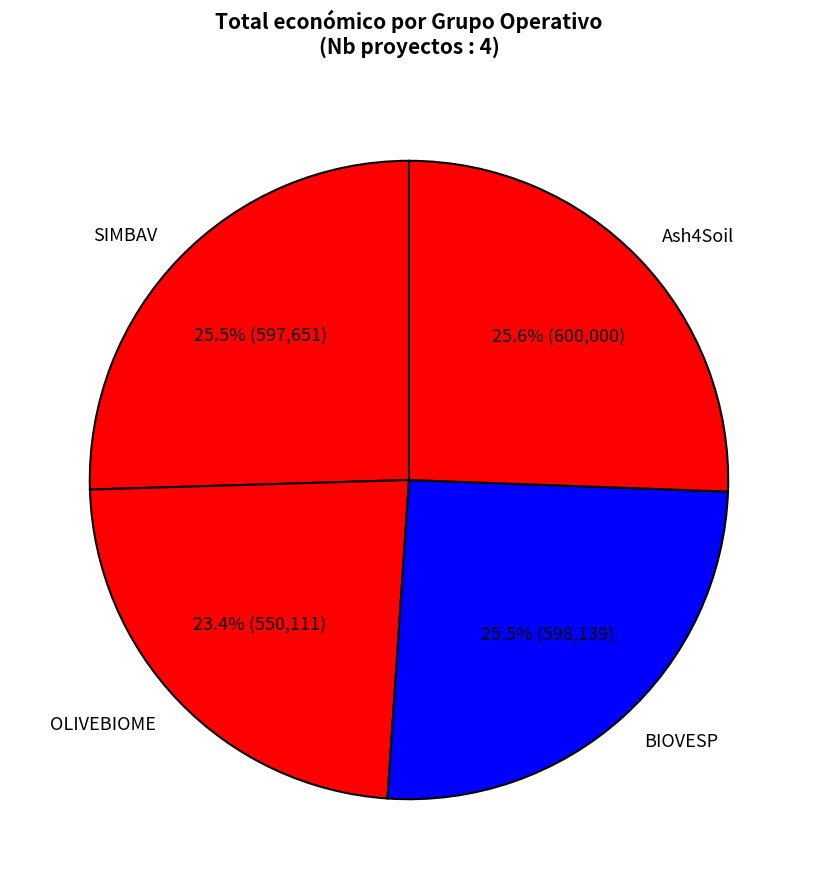

Between OLIVEBIOME and SIMBAV, which is larger?

SIMBAV